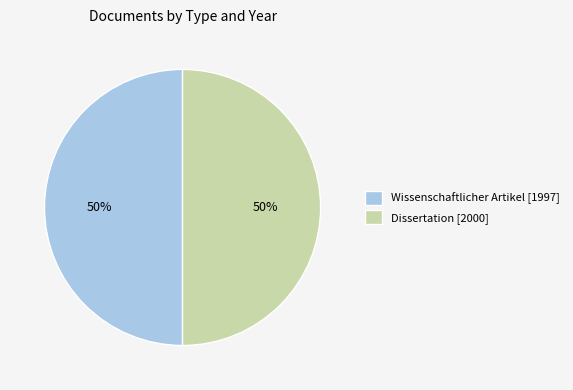

Approximately how many times larger is the value at Wissenschaftlicher Artikel [1997] compared to Dissertation [2000]?

1.0